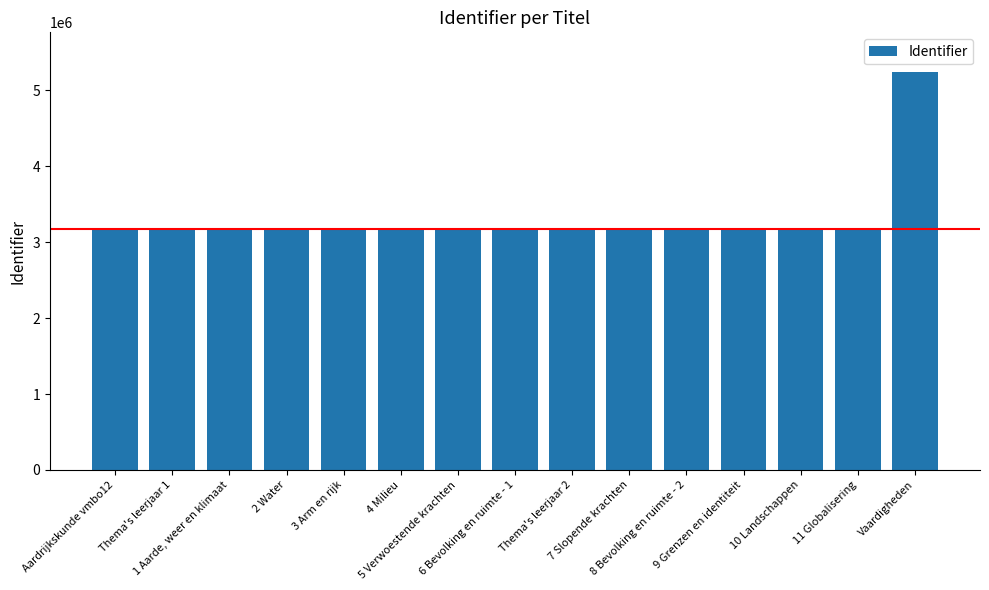

The value at 8 Bevolking en ruimte - 2 is 3174055. True or false?

True